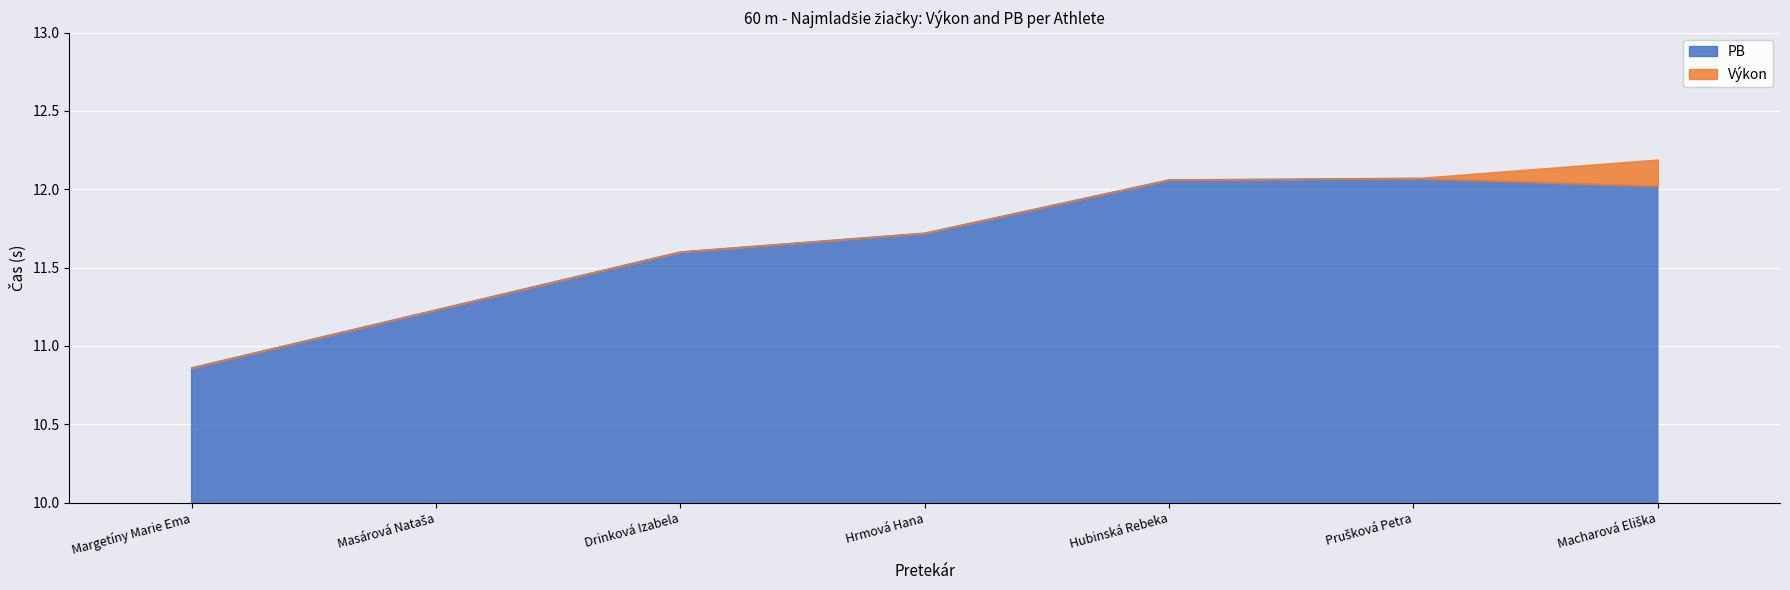

At which label does PB reach its minimum?

Margetíny Marie Ema